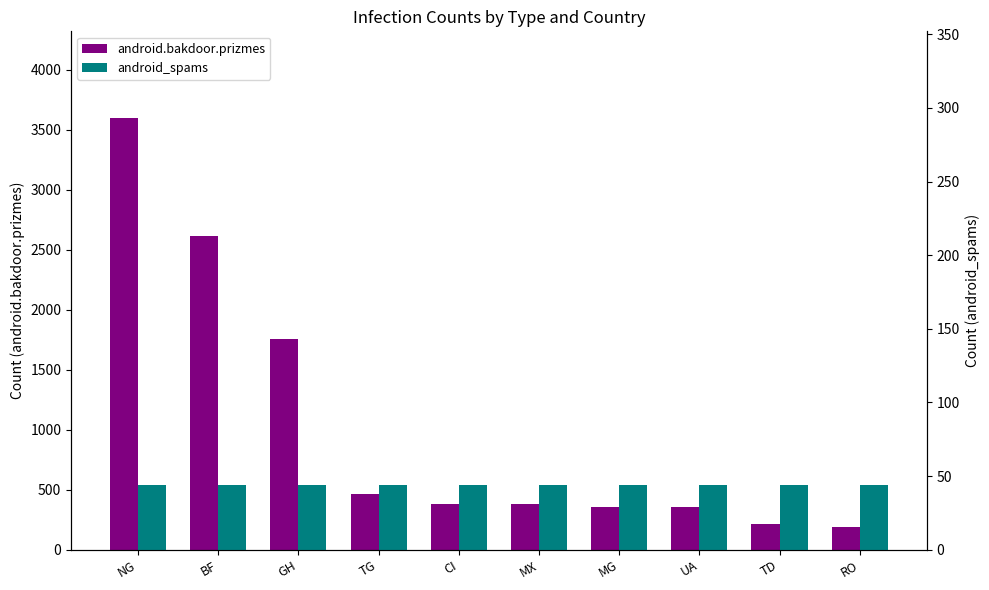

Between GH and MX, which series saw the biggest shift?

android.bakdoor.prizmes